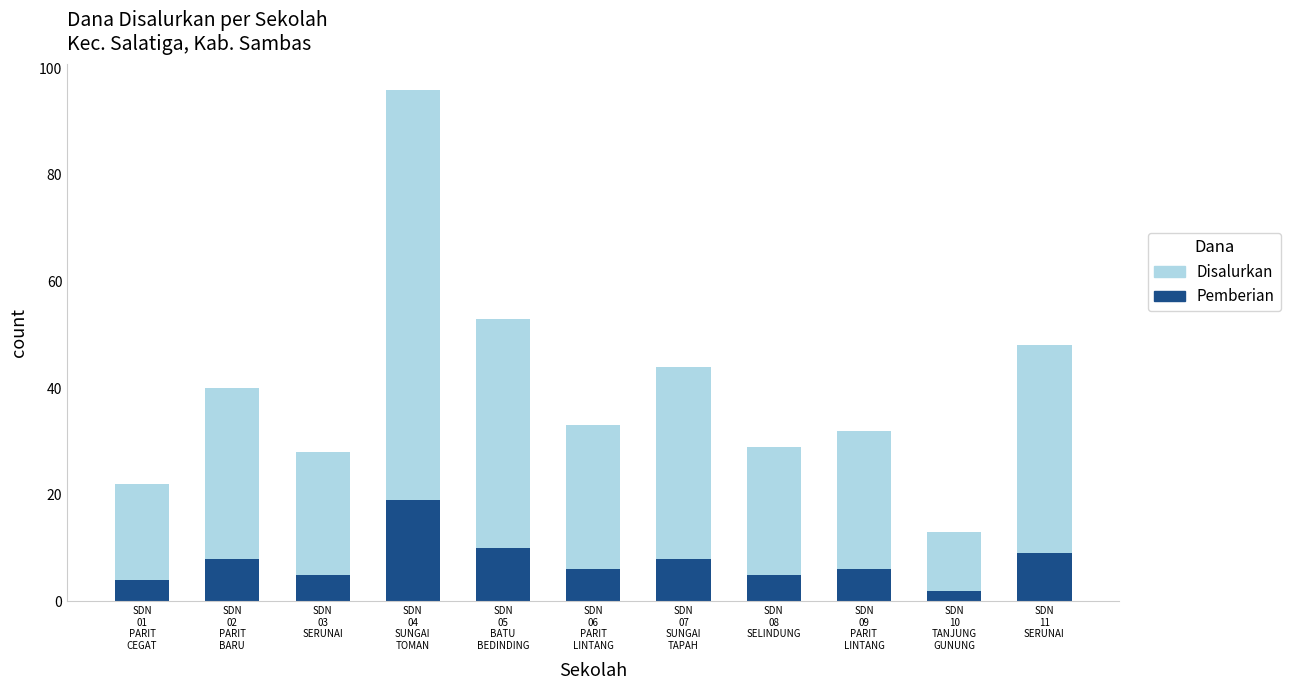

What is the highest value of the Pemberian series?

19